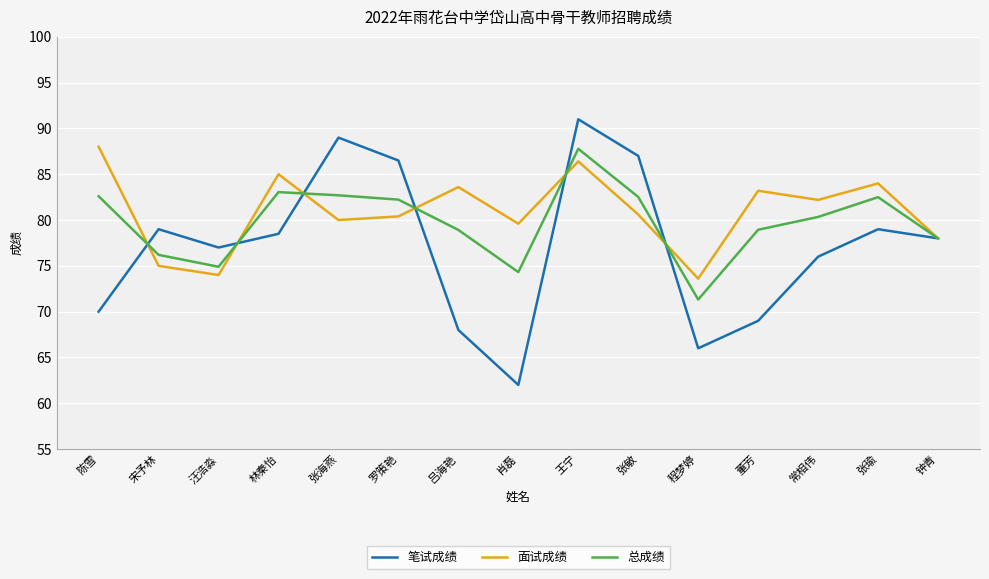

How many lines are shown in the chart?

3